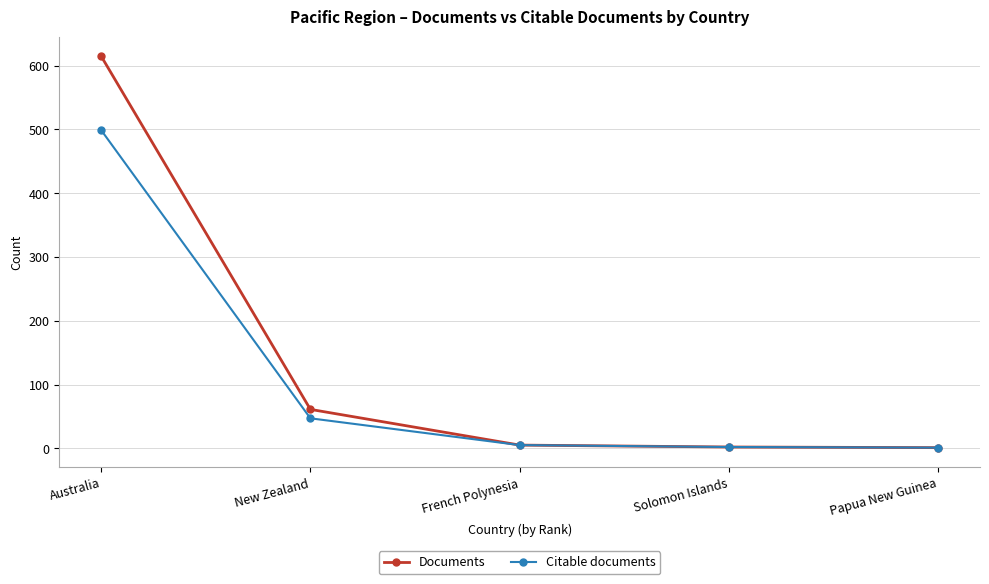

What is the highest value of the Documents series?

615